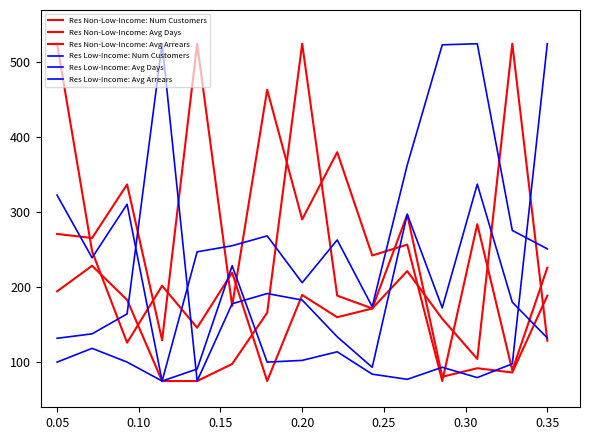

Does the chart display data point markers on the line(s)?

No